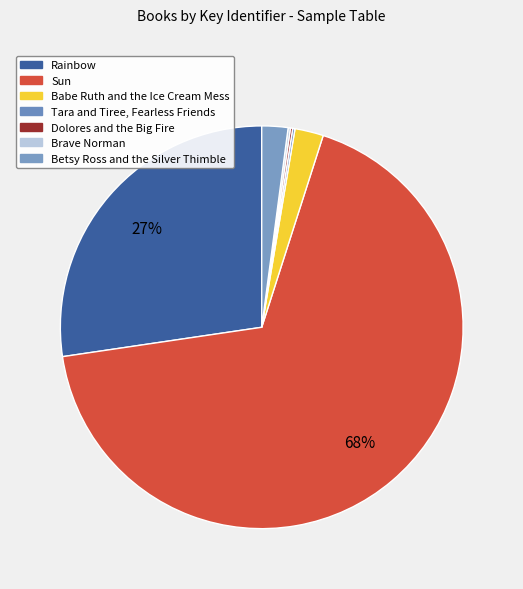

What percentage is the Babe Ruth and the Ice Cream Mess slice, to the nearest percent?

2%